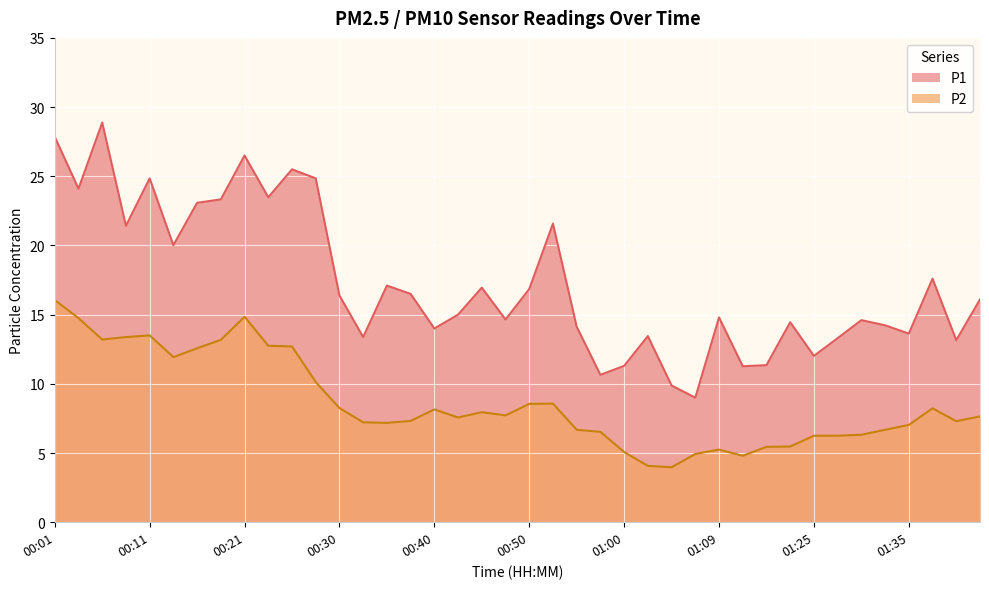

True or false: P1 and P2 intersect in this chart.

False